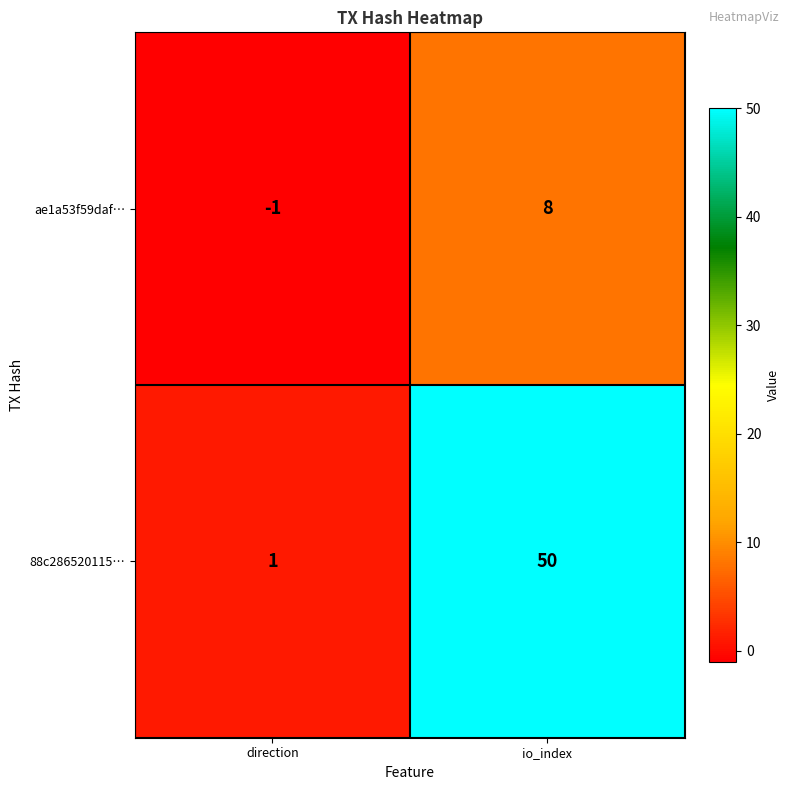

Between direction and io_index, which series saw the biggest shift?

88c286520115…